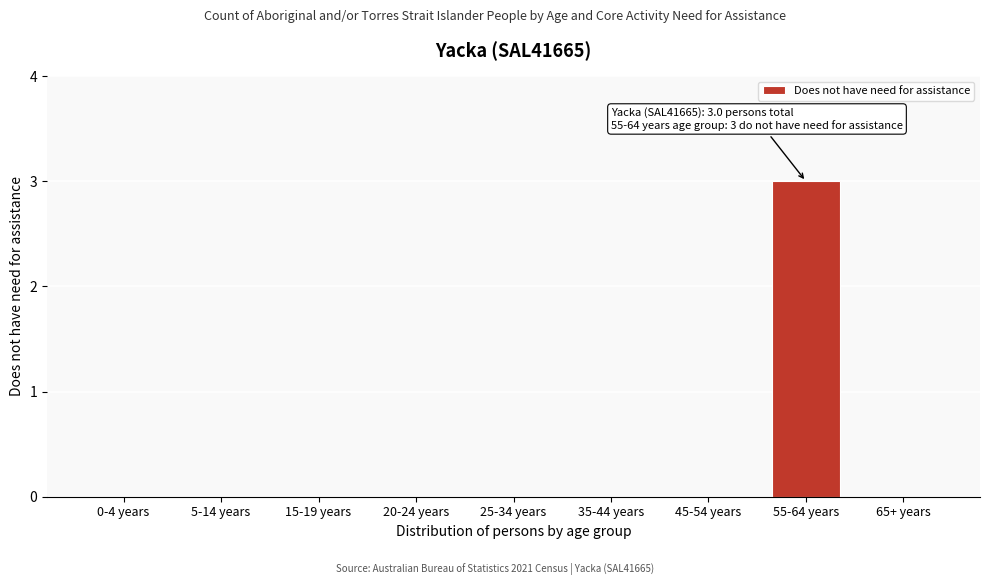

Reading left to right, transcribe all the data shown in this chart.

0-4 years=0	5-14 years=0	15-19 years=0	20-24 years=0	25-34 years=0	35-44 years=0	45-54 years=0	55-64 years=3	65+ years=0